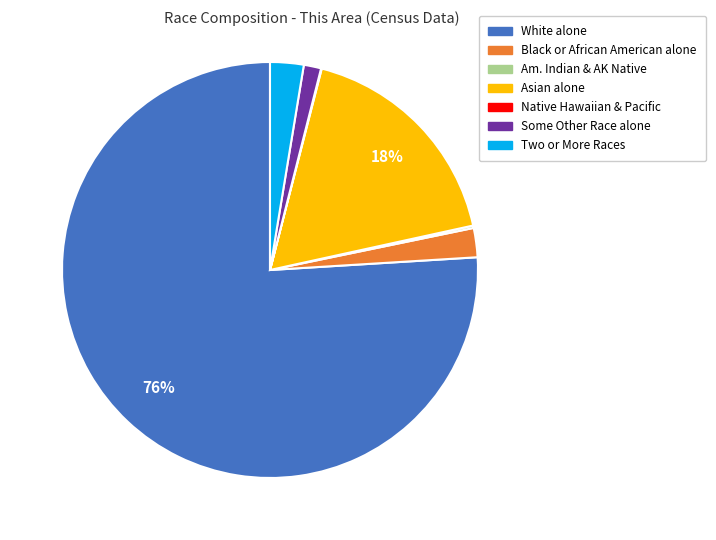

To the nearest percent, what is the difference between the largest and smallest slice percentages?

76%